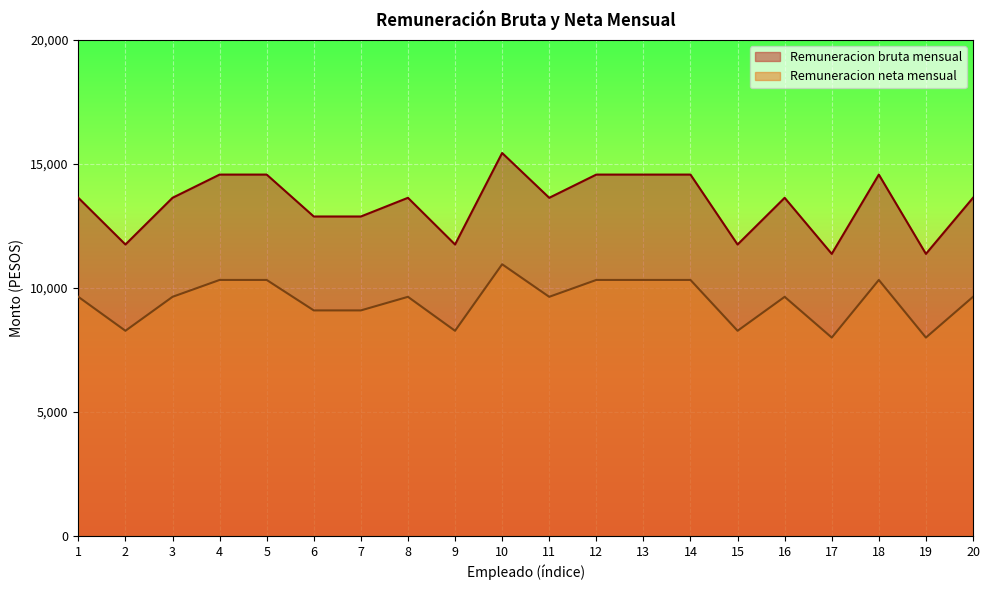

Reading right to left, extract all data points from this chart.

Remuneracion bruta mensual: 13636.7	11376.2	14573.2	11376.2	13636.7	11753.0	14573.2	14573.2	14573.2	13636.7	15444.0	11753.0	13636.7	12883.3	12883.3	14573.2	14573.2	13636.7	11753.0	13636.7
Remuneracion neta mensual: 9644.0	8000.9	10324.6	8000.9	9644.0	8274.8	10324.6	10324.6	10324.6	9644.0	10957.0	8274.8	9644.0	9096.3	9096.3	10324.6	10324.6	9644.0	8274.8	9644.0